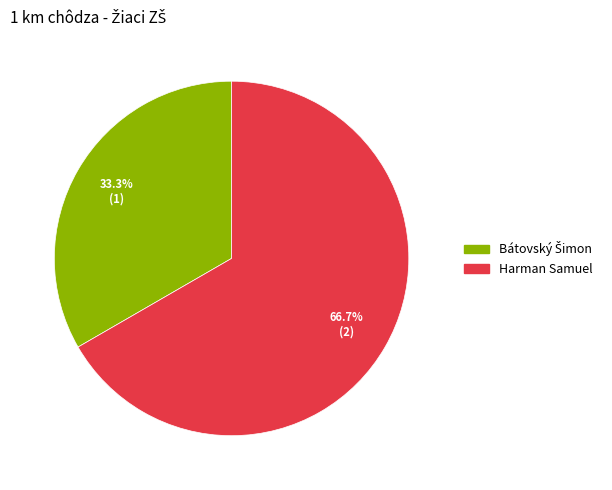

How many slices are in this pie chart?

2